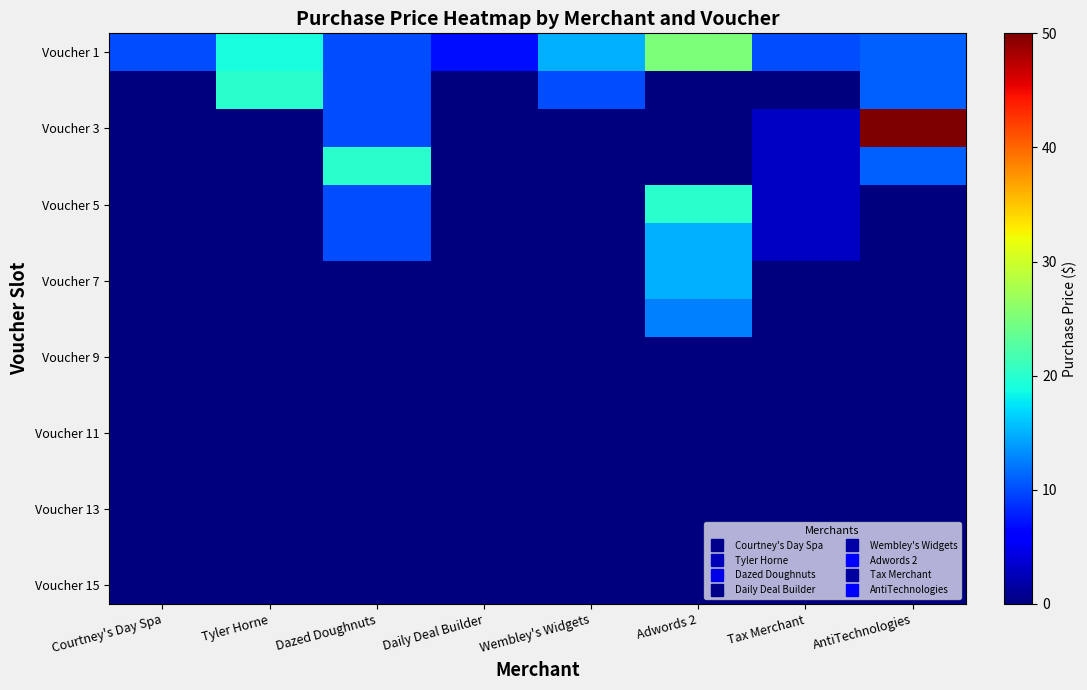

At which category is the sum across all series the highest?

Adwords 2